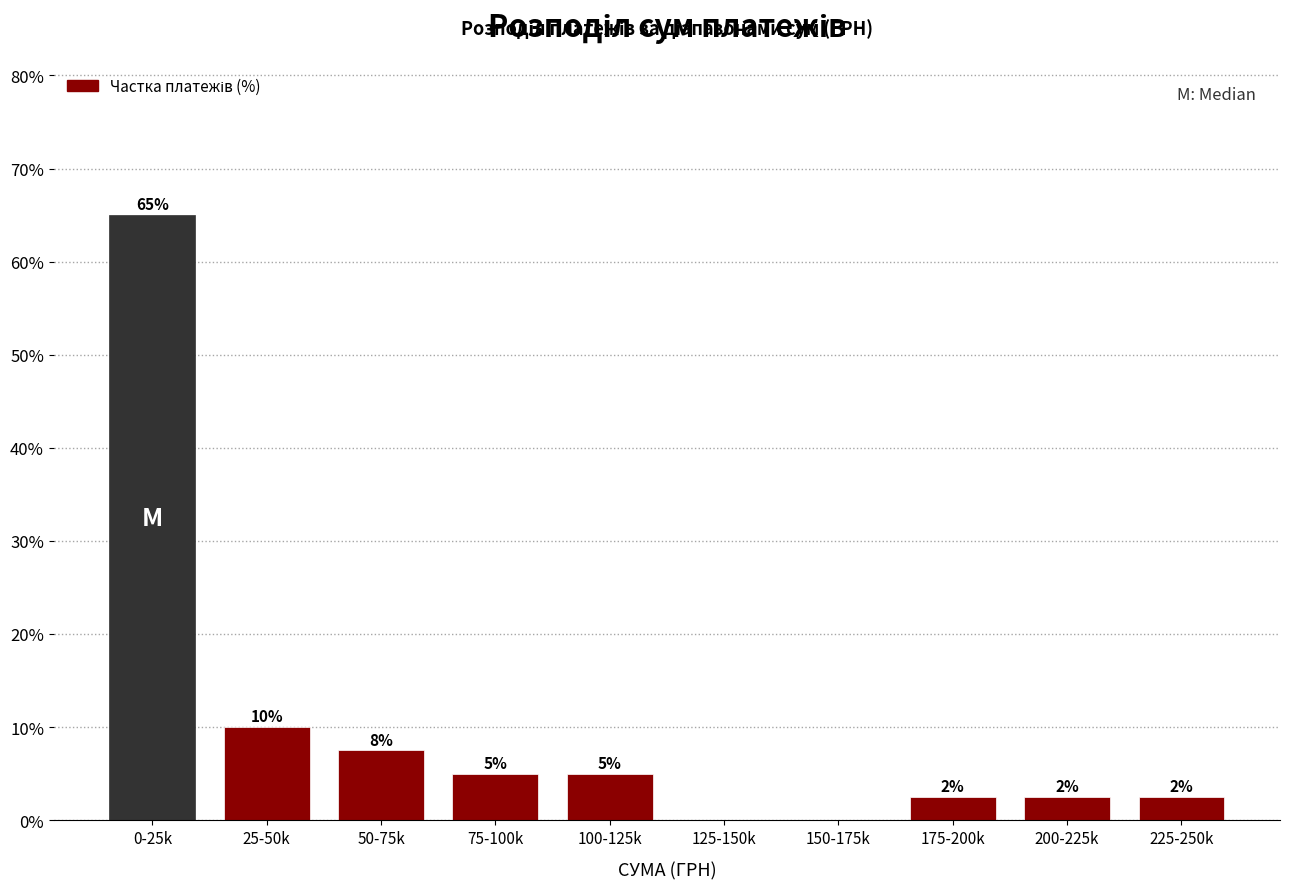

What is the maximum value shown in the chart?

65.0